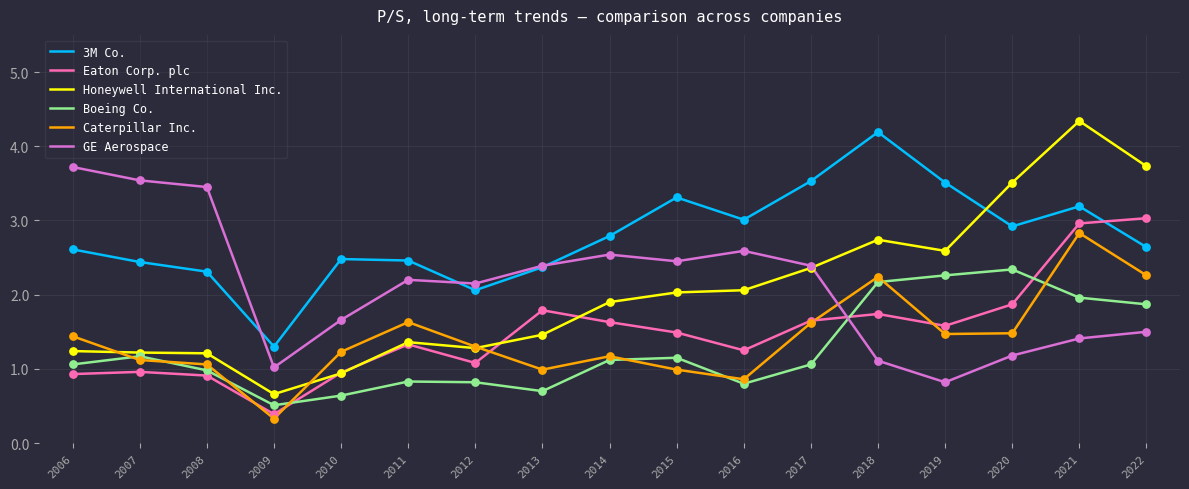

At which category is the sum across all series the highest?

2021